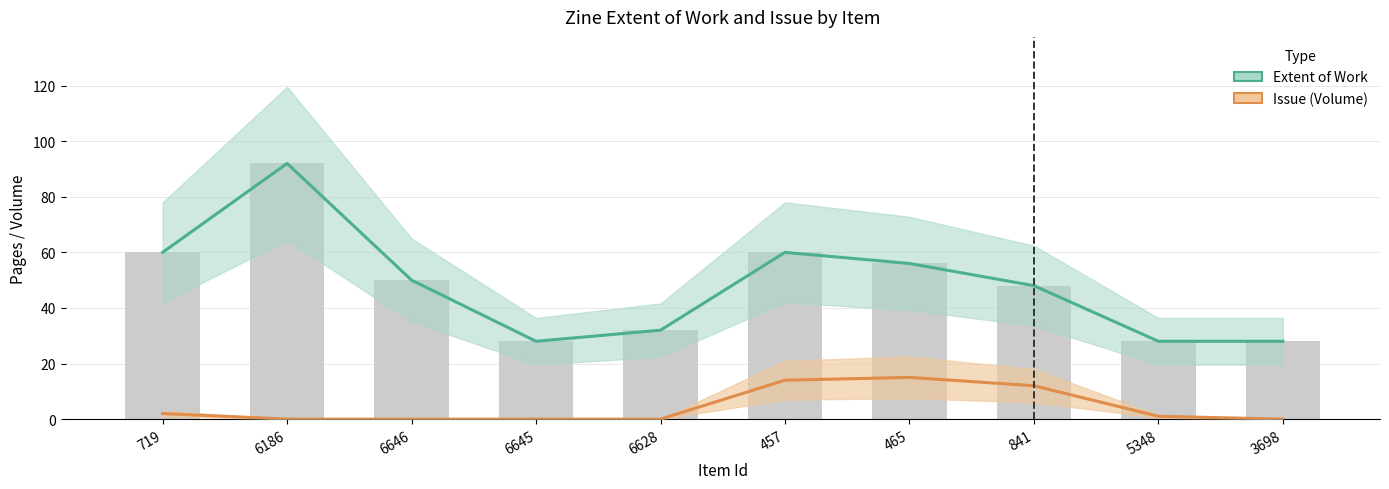

The value of Issue at 3698 is 0. True or false?

True